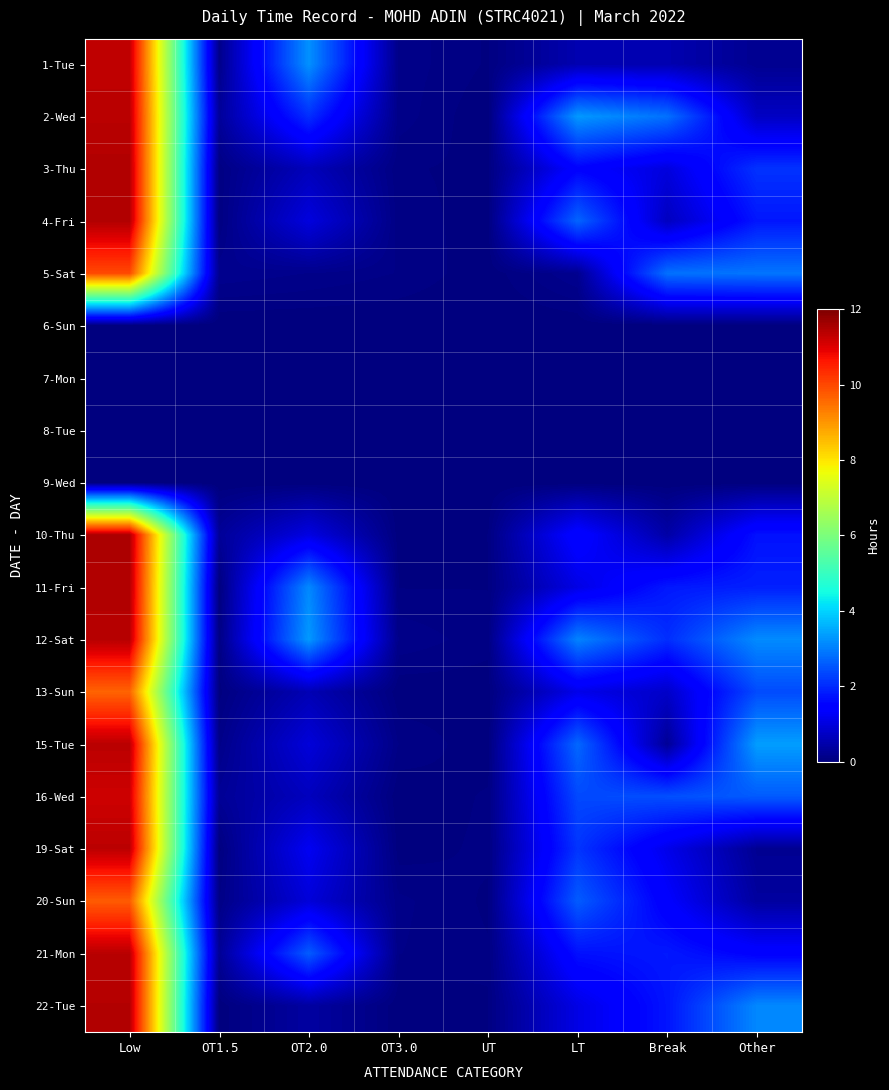

Which label corresponds to the largest value in the chart?

Low